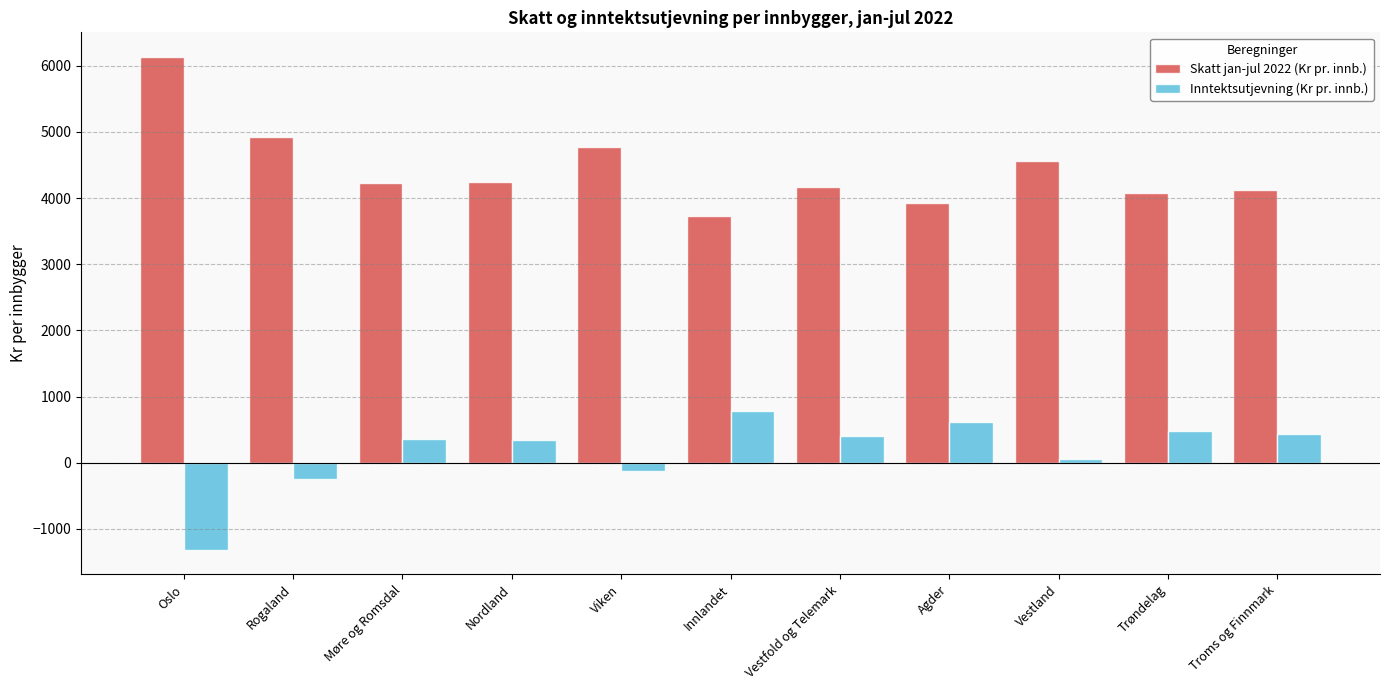

The Skatt jan-jul 2022 (Kr pr. innb.) series shows 4905.8 at Innlandet. True or false?

False